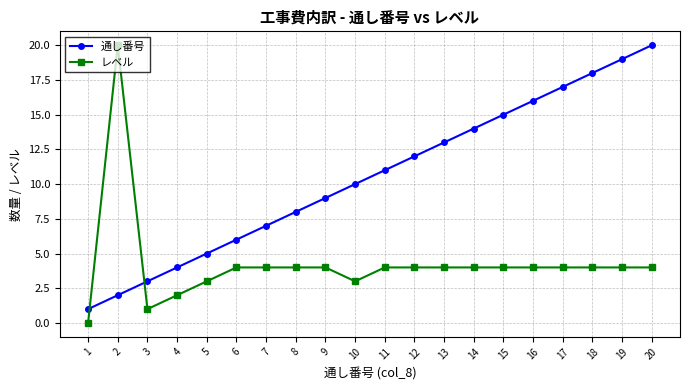

Where is the first local maximum for レベル?

2